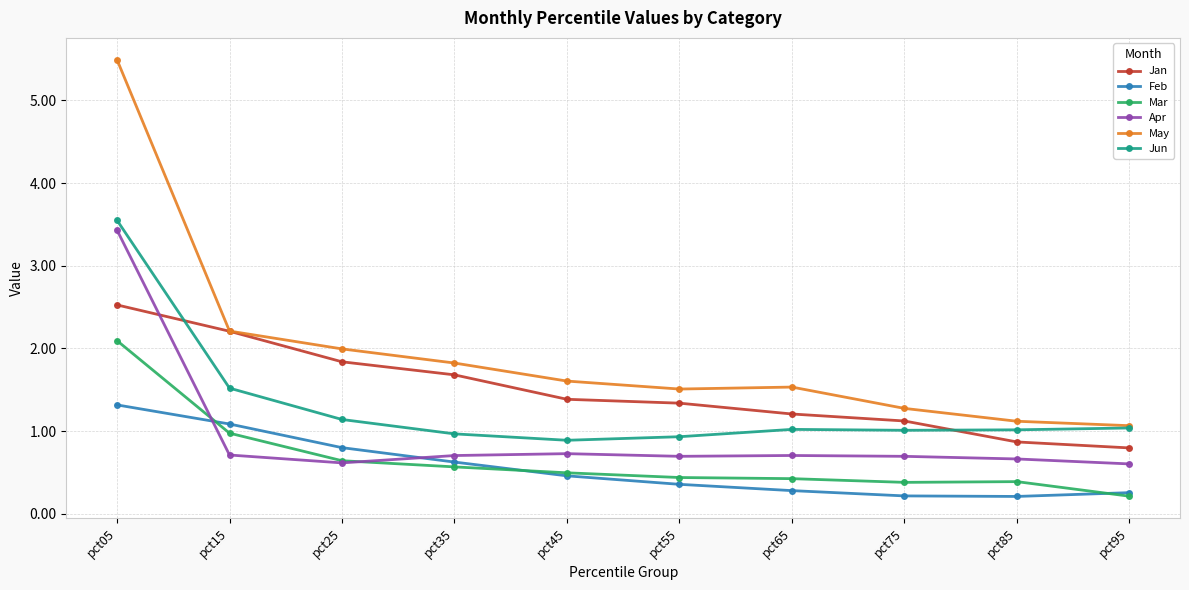

True or false: May has a value of 0.7 at pct25.

False